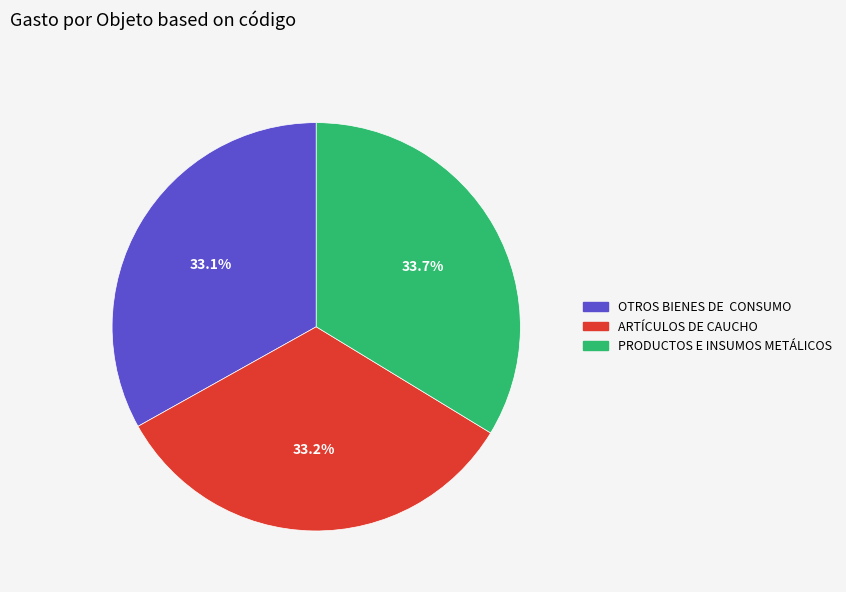

Does PRODUCTOS E INSUMOS METÁLICOS represent more than half of the total?

No